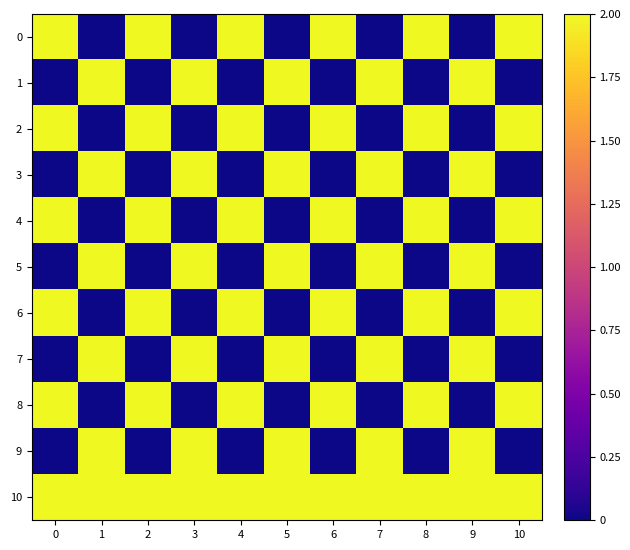

What is the spread (max minus min) of values at 8?

2